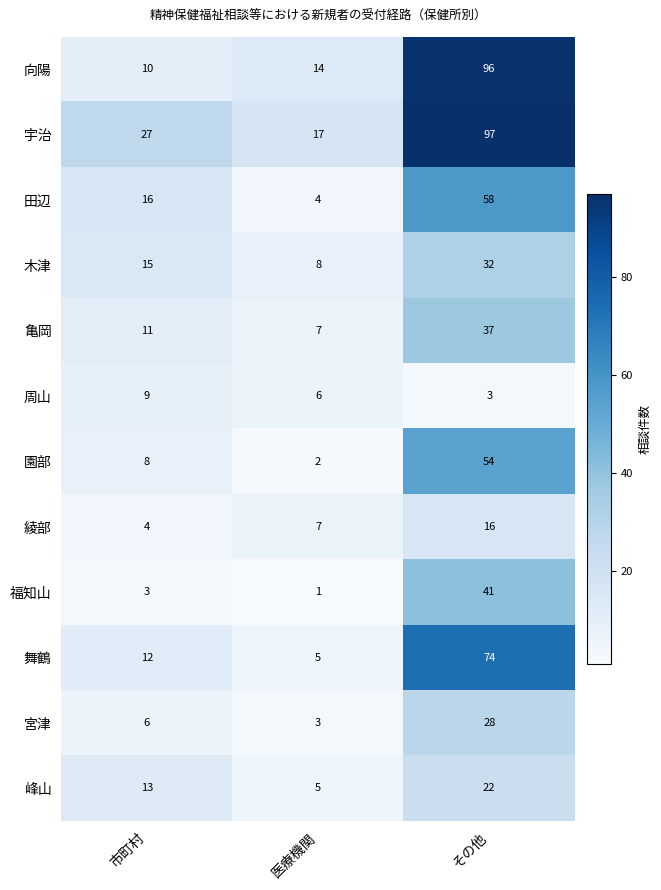

Between 医療機関 and その他, which series saw the biggest shift?

向陽